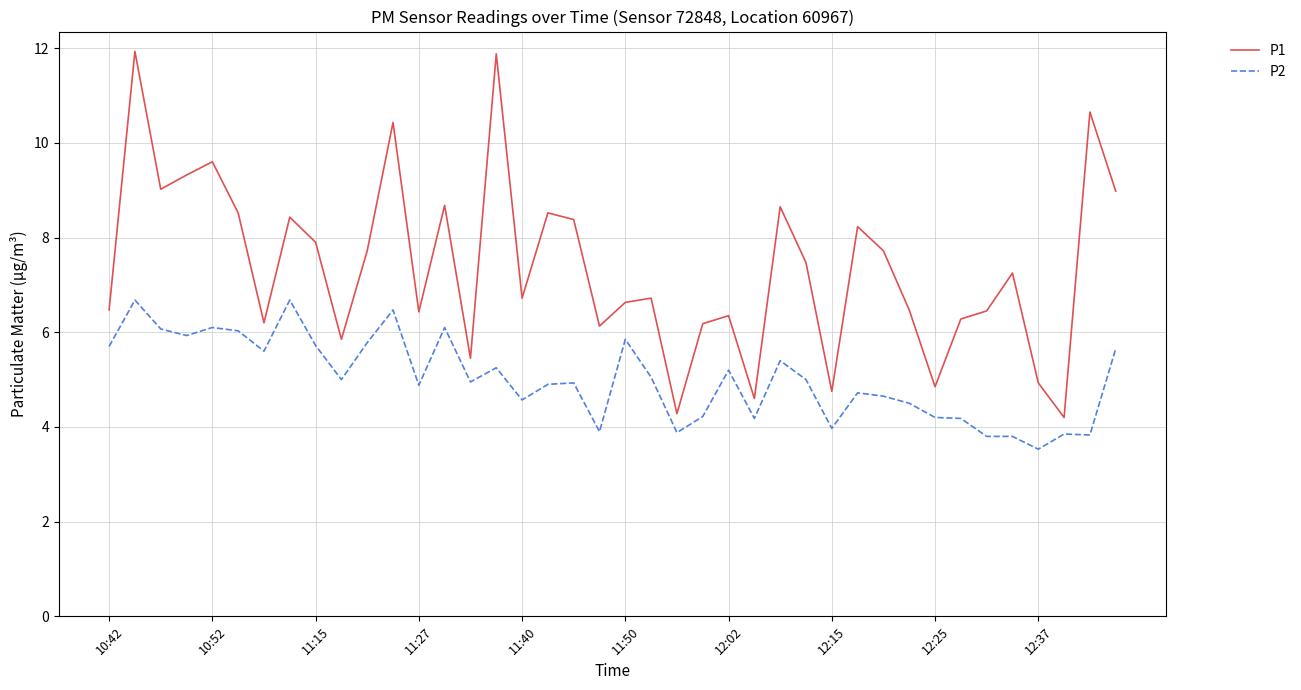

Which series has the largest total across all categories?

P1